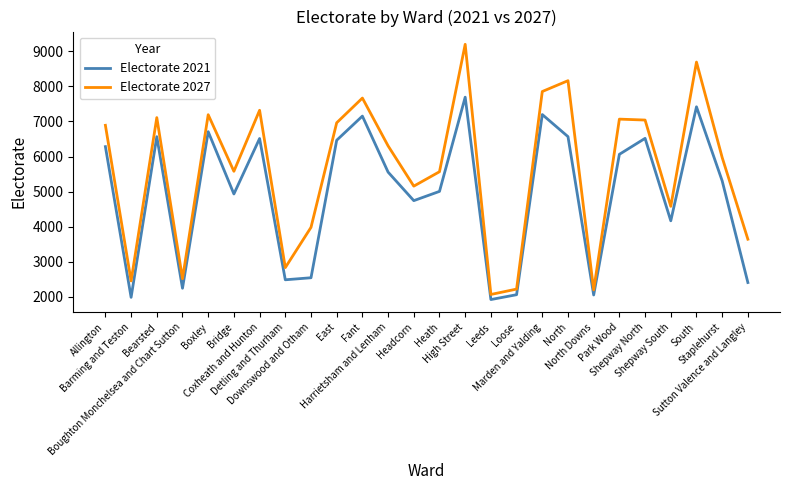

Which series has the largest range (max minus min)?

Electorate 2027